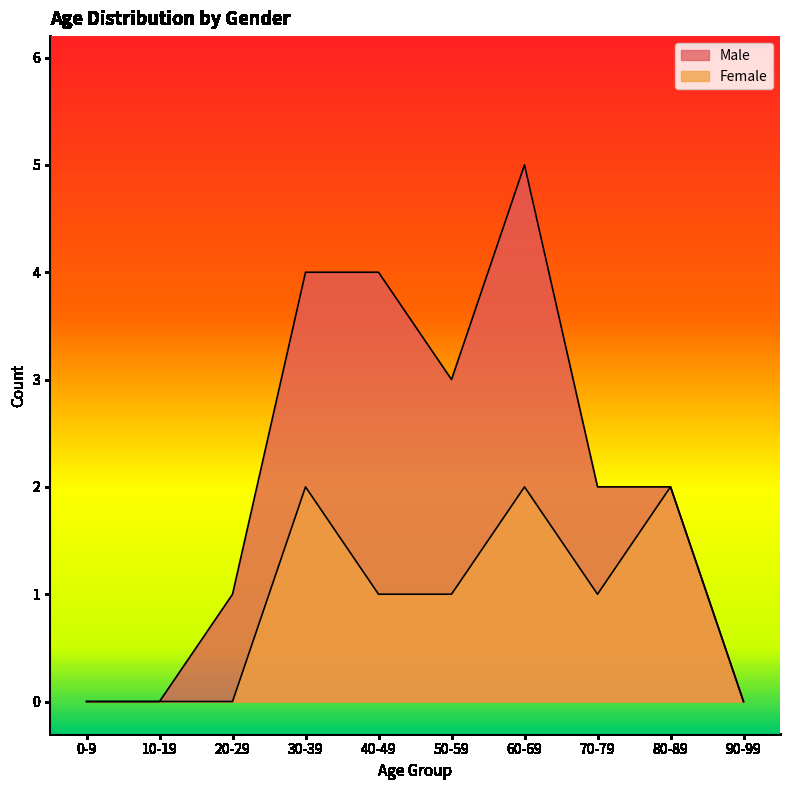

In Female, how many points are lower than both neighbors (excluding endpoints)?

1